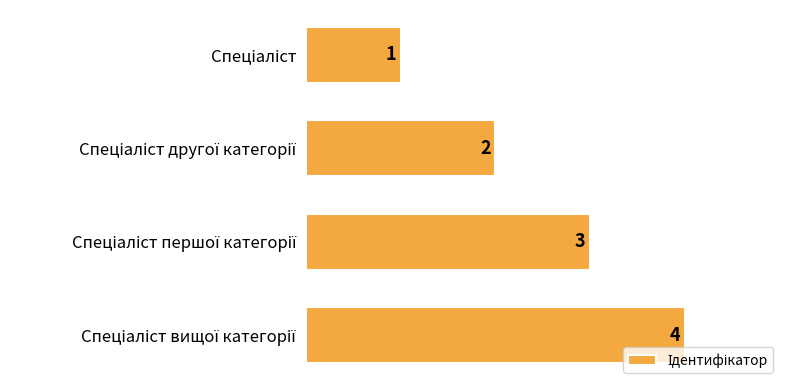

What is the greatest value displayed?

4